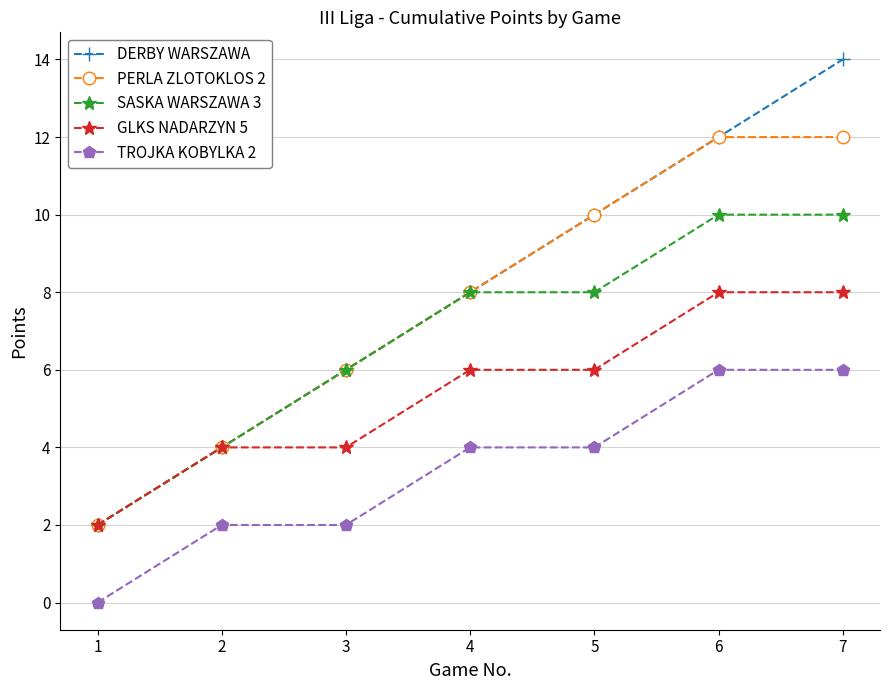

How many lines are shown in the chart?

5